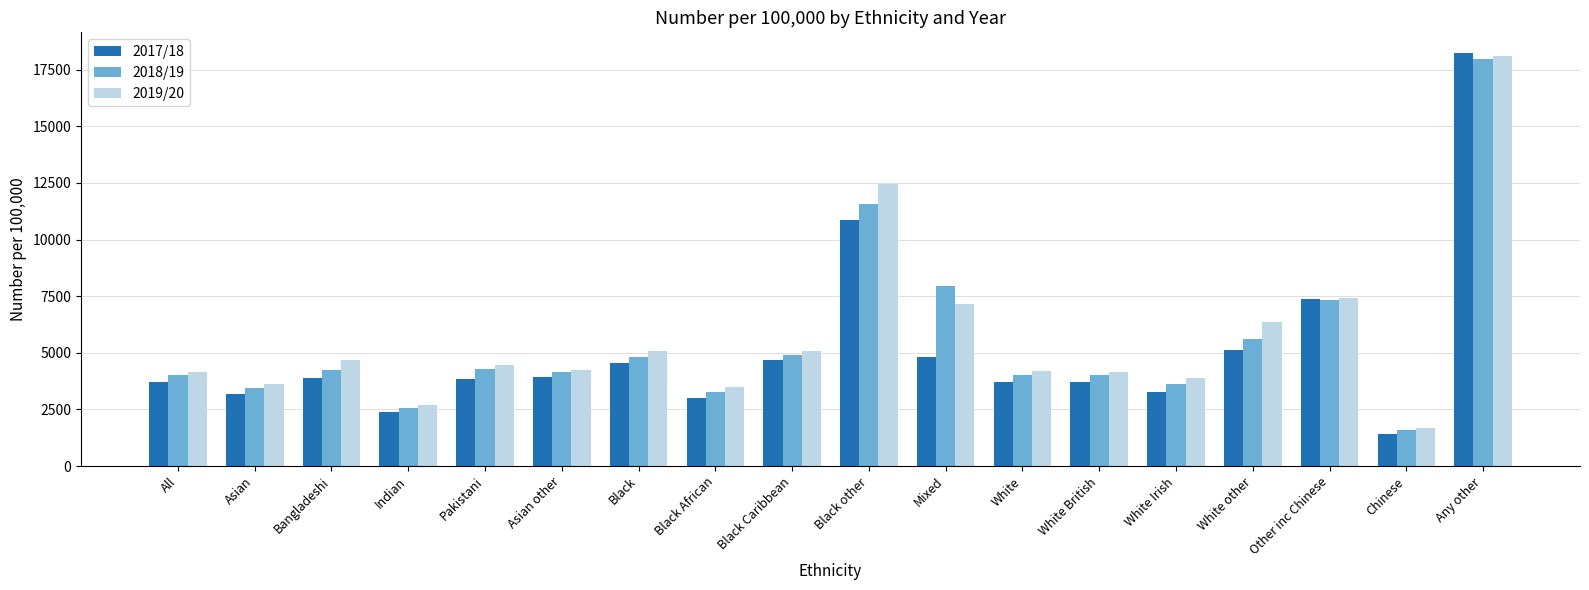

List the series in order of their overall mean, lowest first.

2017/18, 2018/19, 2019/20